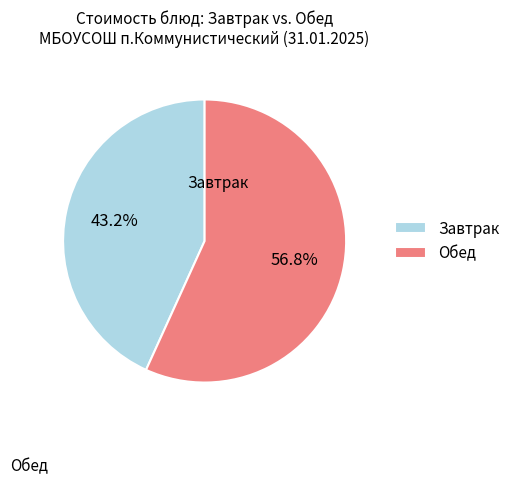

Count the number of slices in the pie.

2